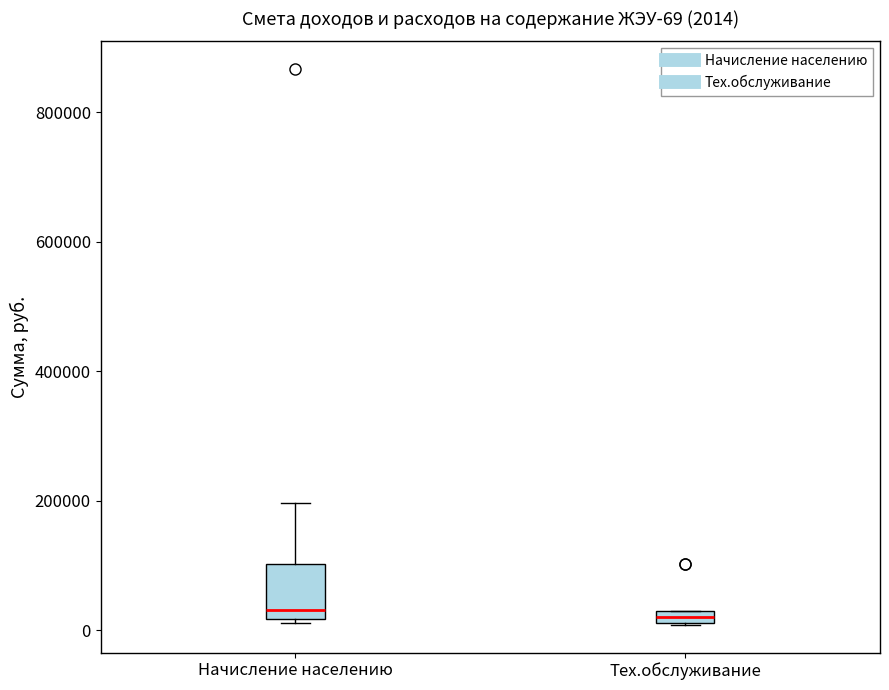

Which box is the tallest, from its lower edge to its upper edge?

Начисление населению